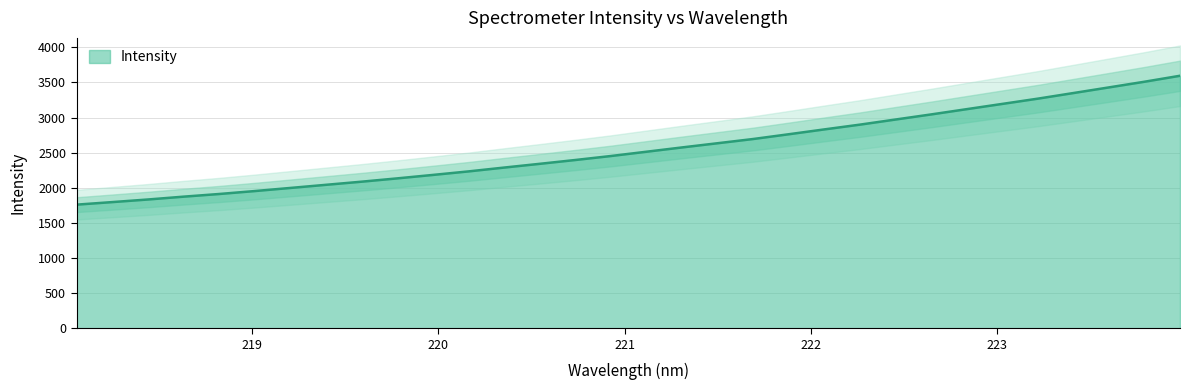

Which has a higher value, 219.9712 or 221.1174?

221.1174